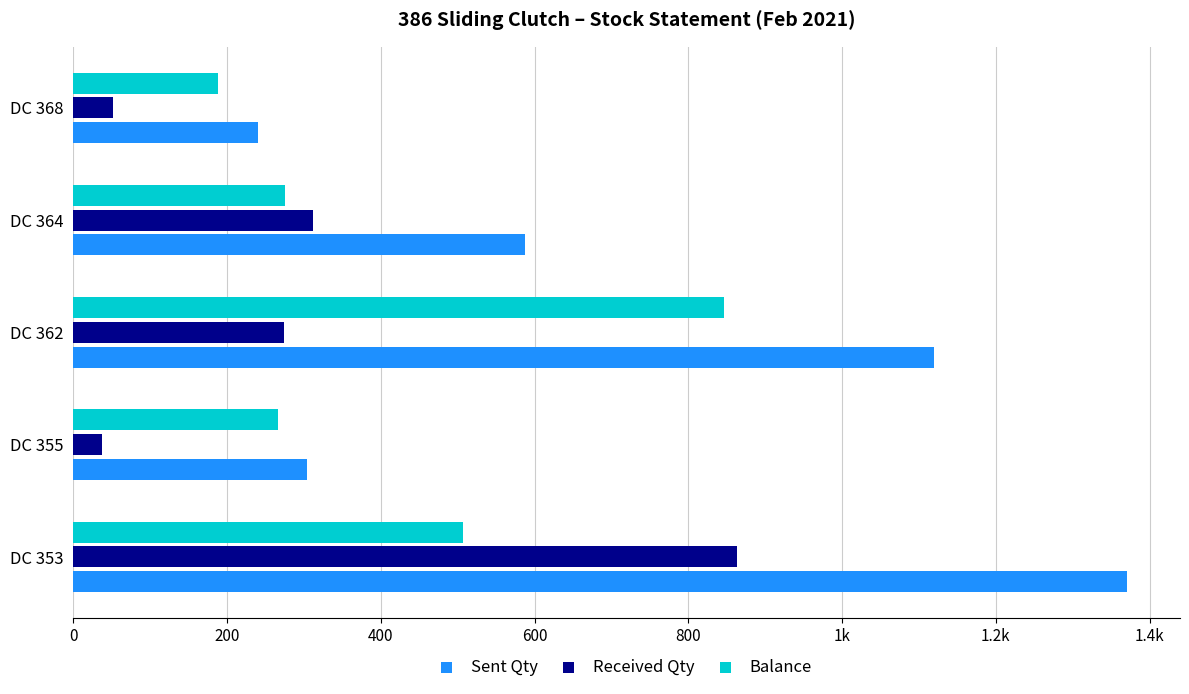

Reading right to left, transcribe all the data shown in this chart.

Sent Qty: 240	588	1120	304	1371
Received Qty: 52	312	274	38	864
Balance: 188	276	846	266	507